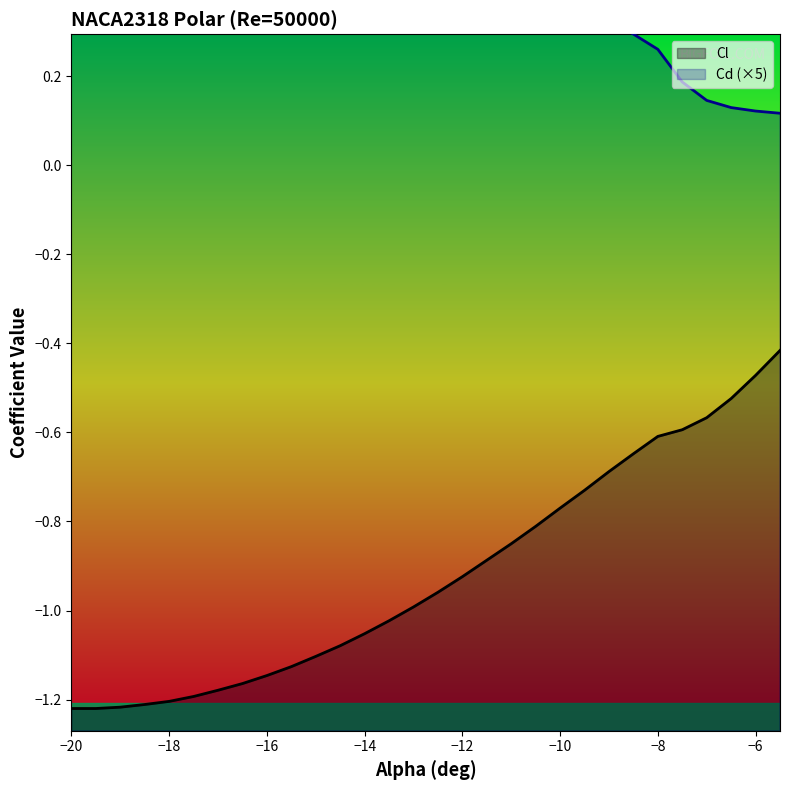

What is the difference between the second highest and minimum values in the Cl series?

0.7